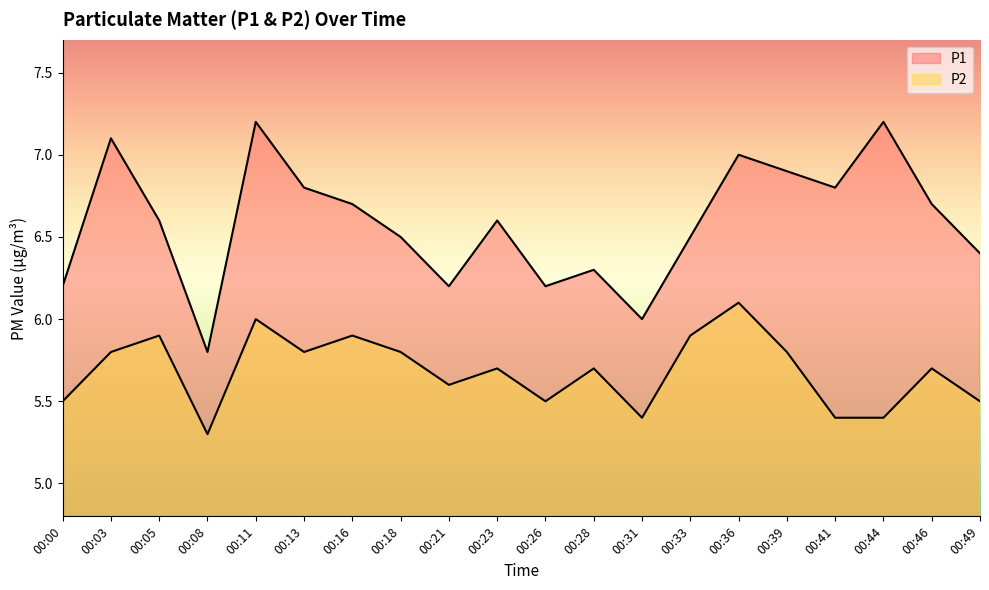

Which category has the highest value in the P1 series?

00:11